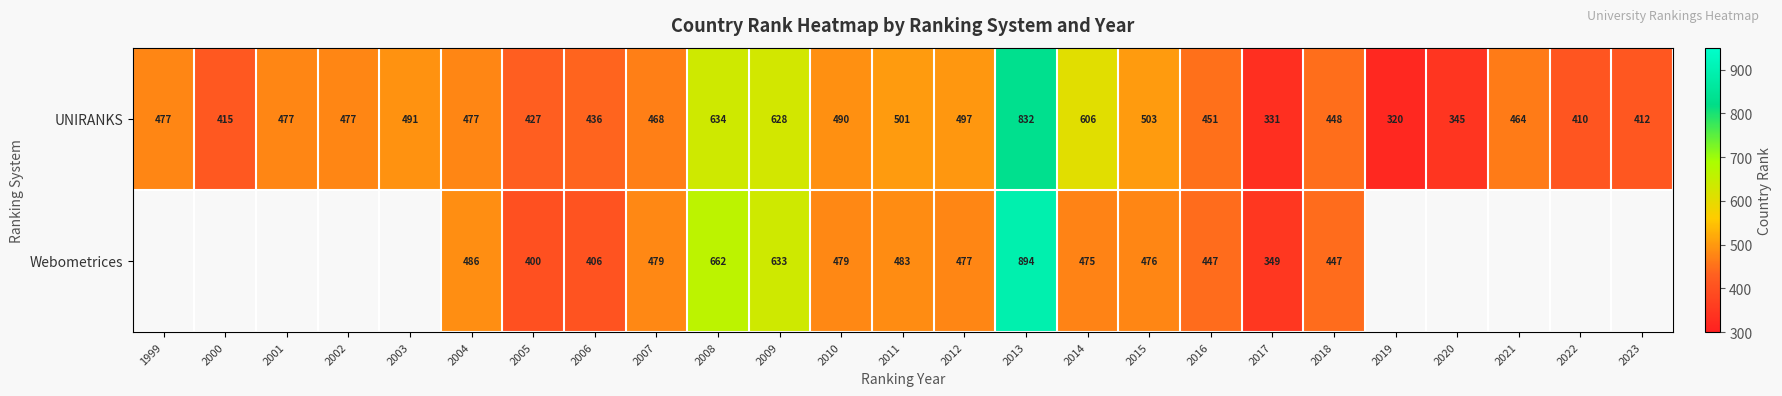

At how many categories does at least one series exceed 517?

4